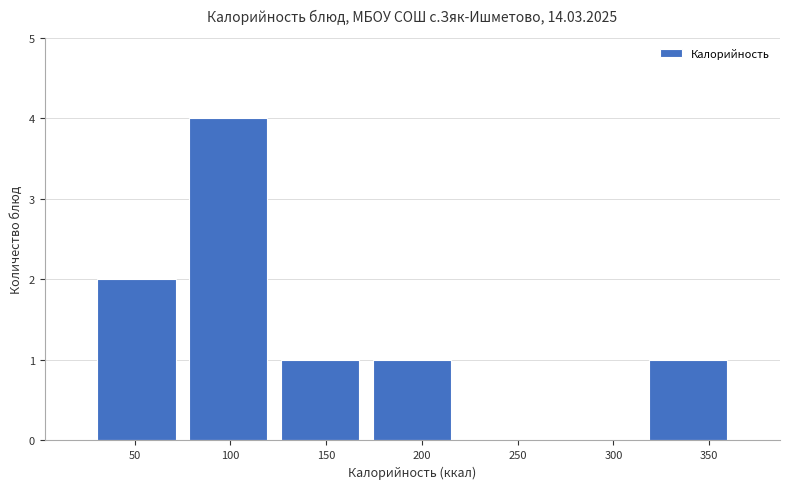

Reading left to right, list every bar in this chart as the range it spans on the x-axis followed by its height. Neither the bar edges nor the heights are printed on the chart, so give them approximately, as read against the axes.

27 to 75: 2
75 to 123: 4
123 to 171: 1
171 to 219: 1
219 to 267: 0
267 to 315: 0
315 to 363: 1